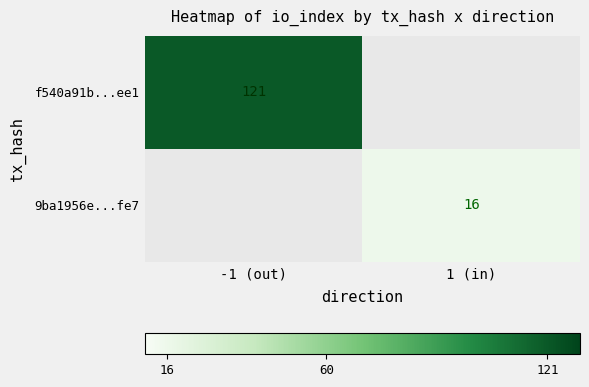

The value of f540a91b...ee1 at -1 (out) is 121. True or false?

True